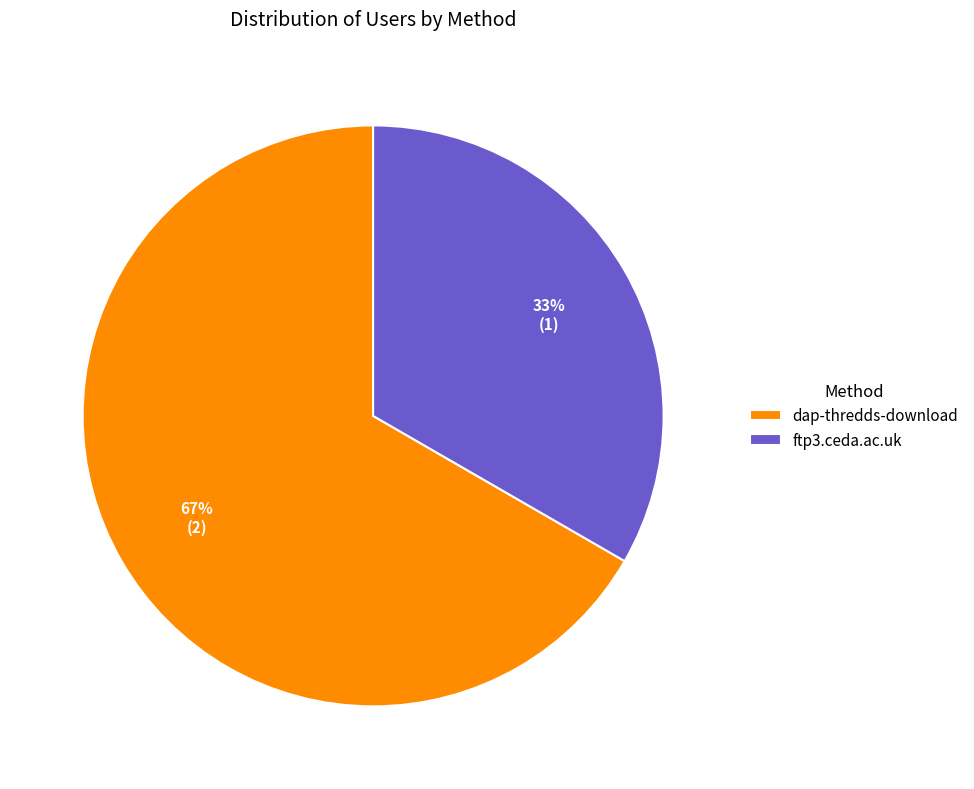

Rank the categories by value from lowest to highest.

ftp3.ceda.ac.uk, dap-thredds-download